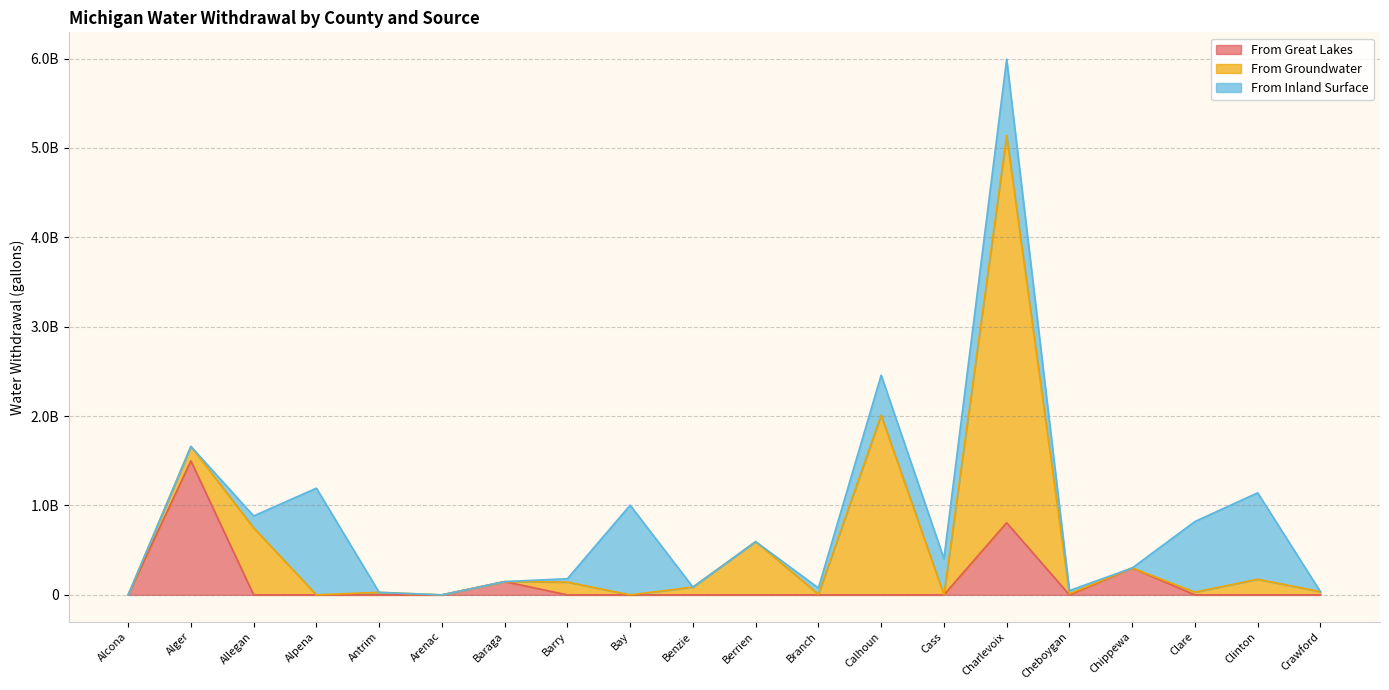

Where is the first local maximum for From Groundwater?

Allegan